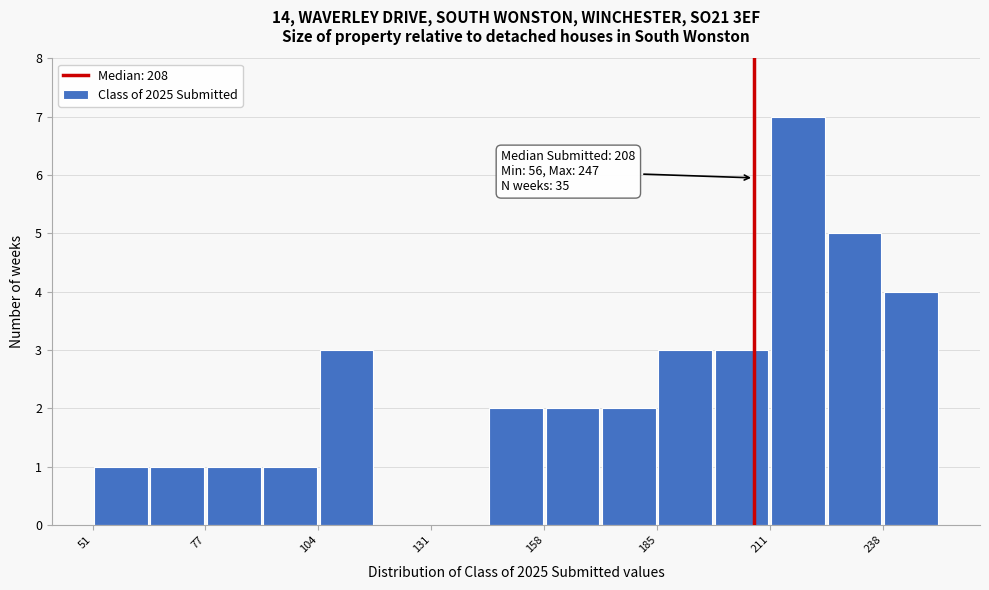

Around what value on the x-axis is the tallest bar? Give the approximate position of its centre, as read against the axis.

220